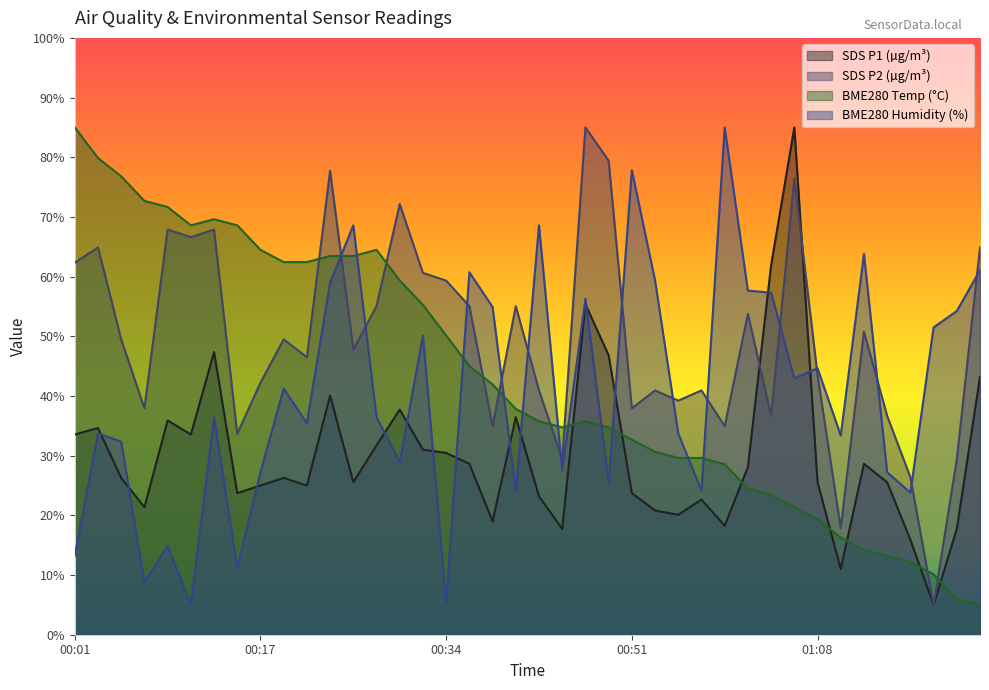

Between 00:51 and 01:12, which series saw the biggest shift?

BME280_temperature